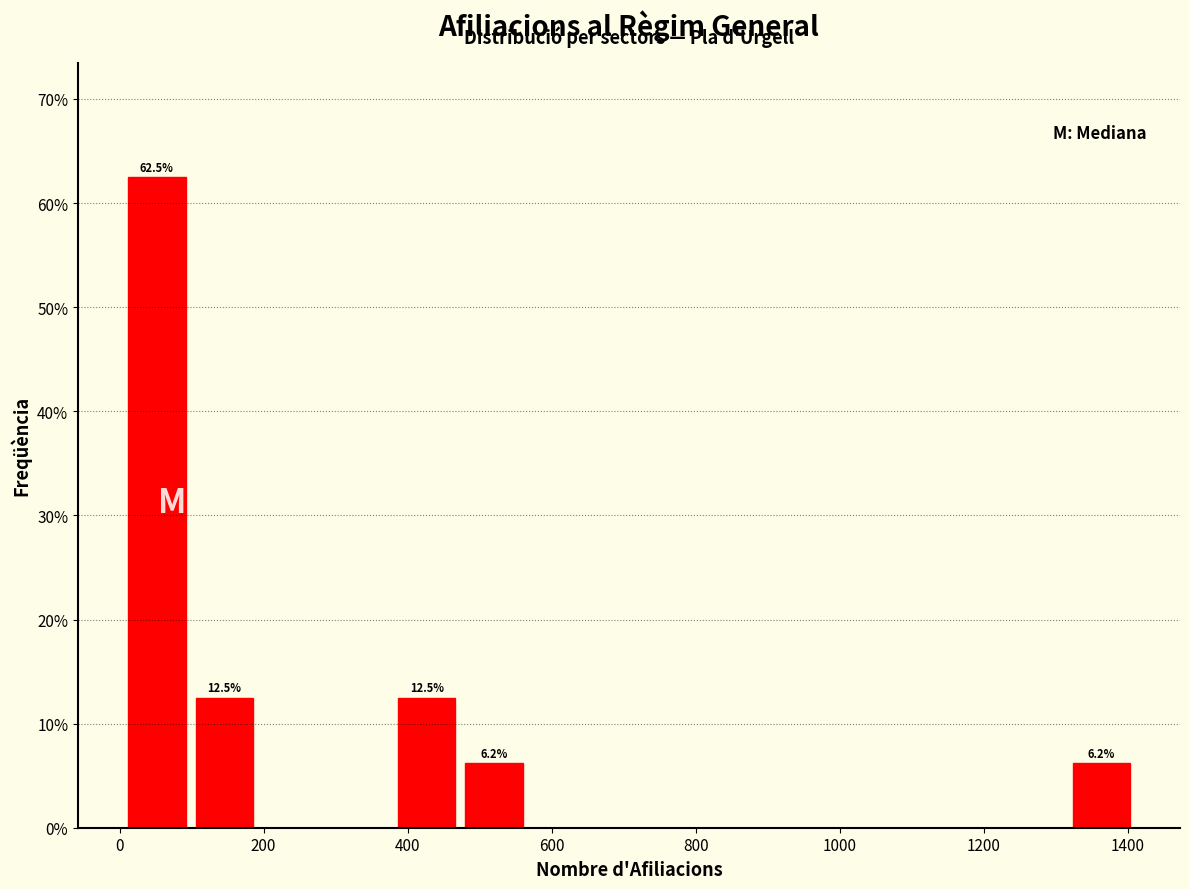

Which range on the x-axis has the tallest bar?

0 to 100